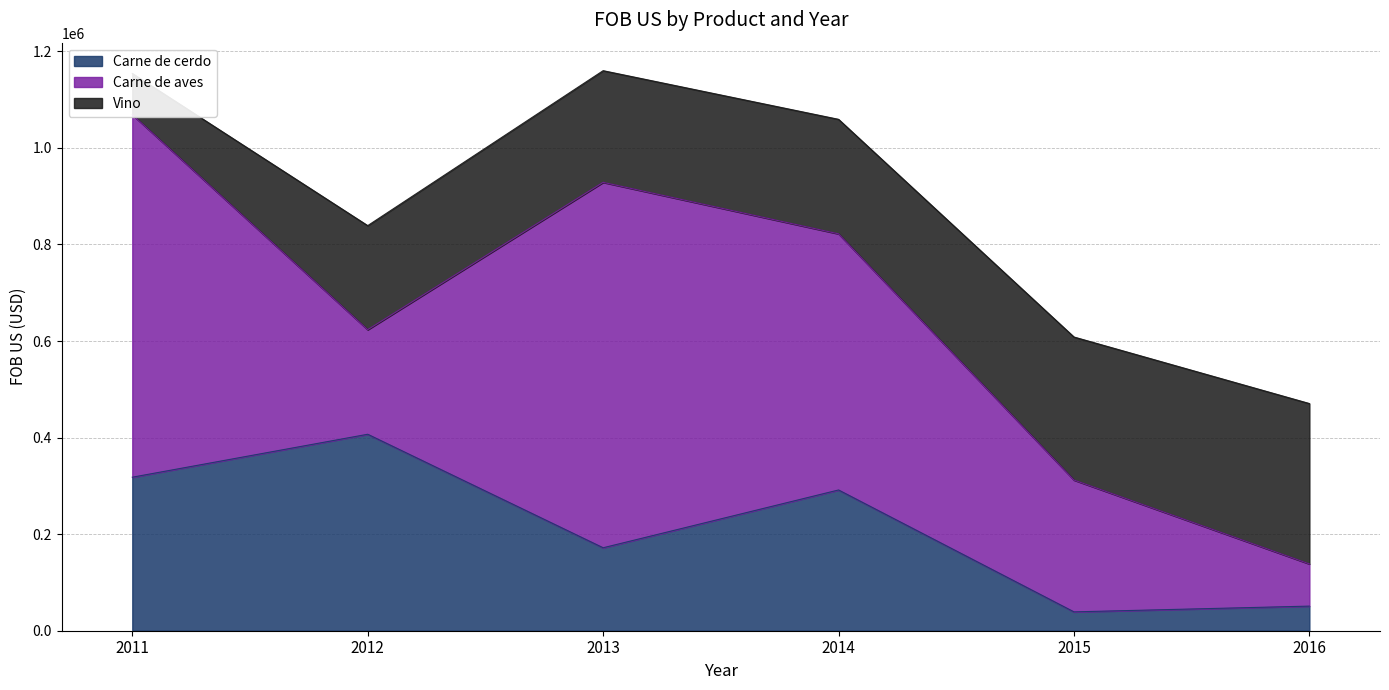

What are all the series names shown in the legend?

Carne de cerdo, Carne de aves, Vino